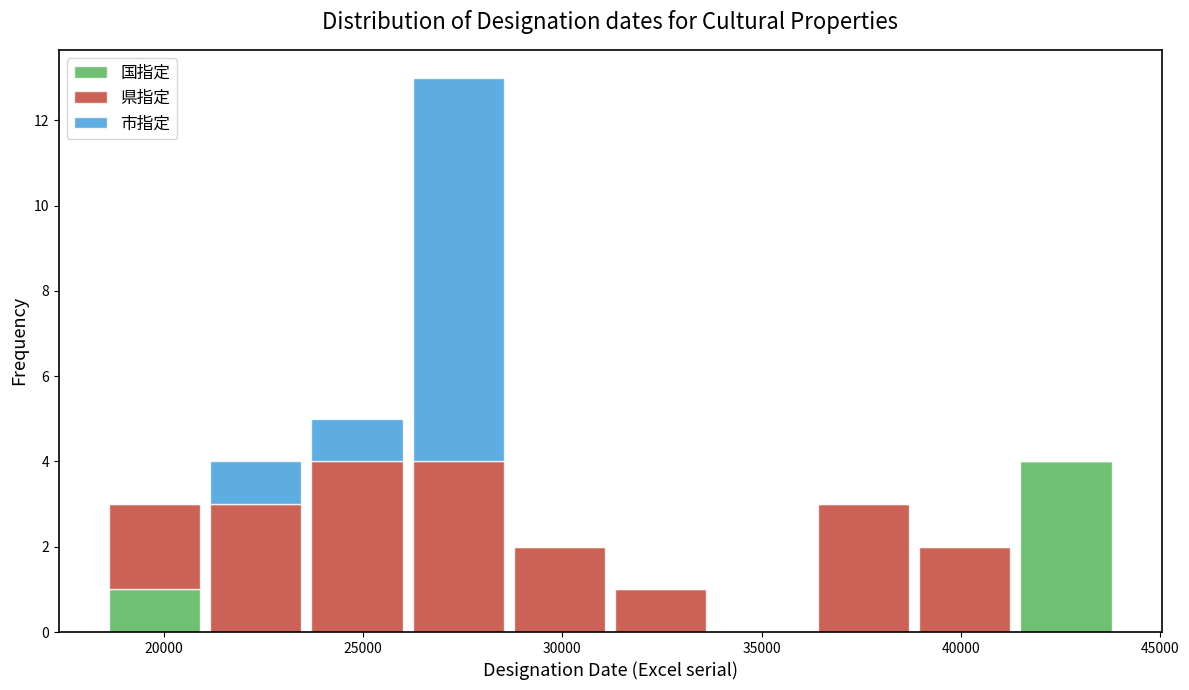

Which range on the x-axis has the tallest stacked bar (by total height)?

26000 to 28500